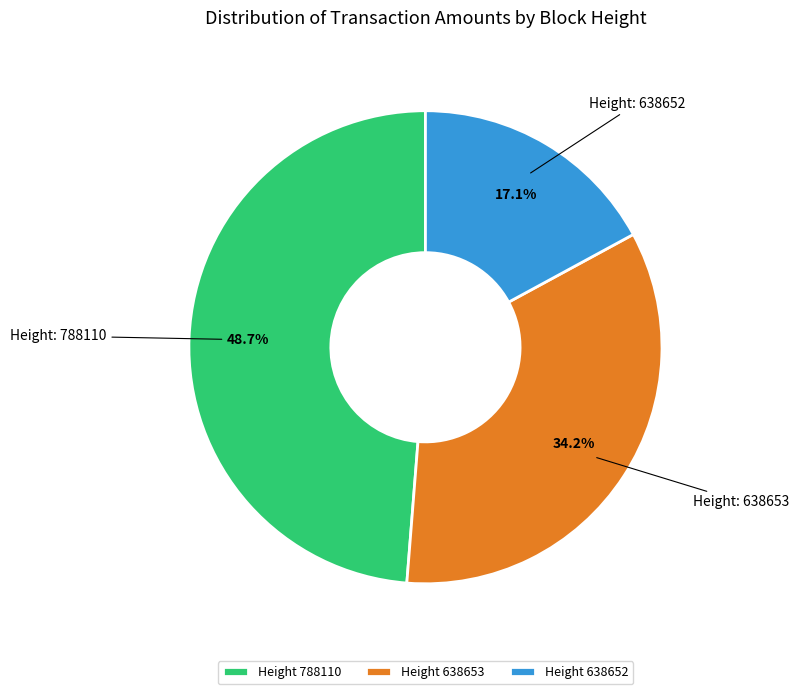

What percentage do Height 788110 and Height 638652 together represent?

65.8%